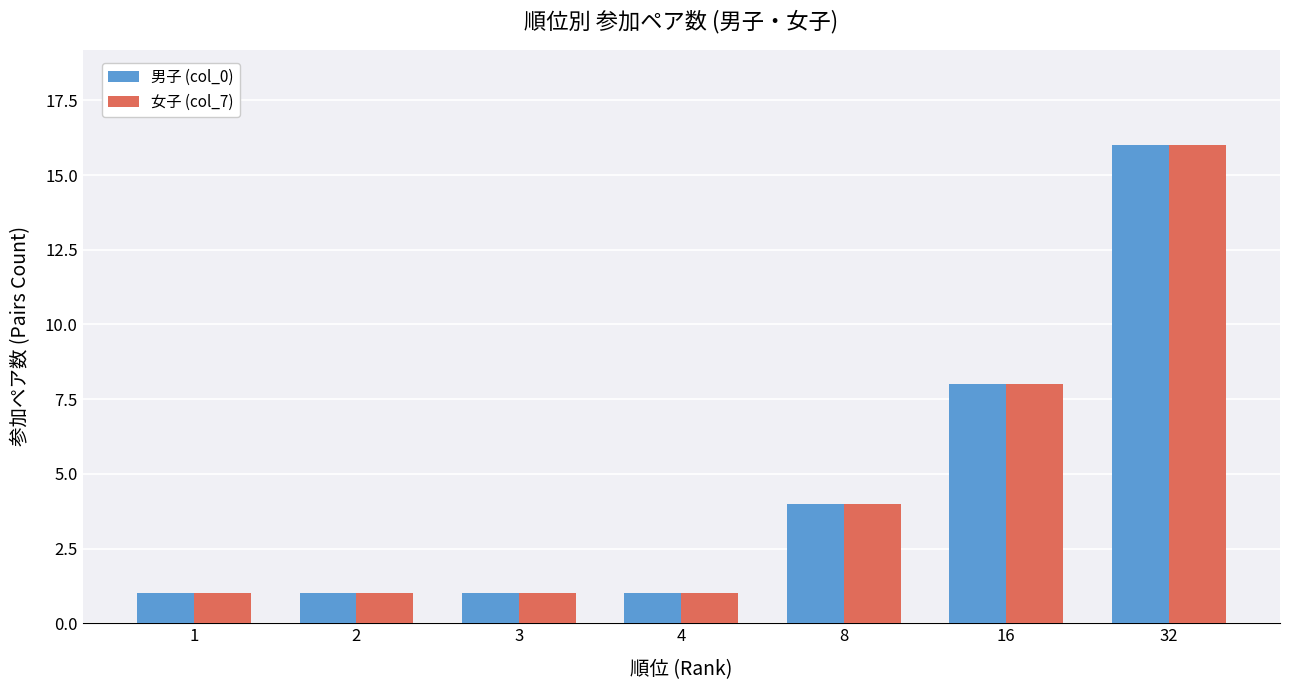

How many data points does each series have?

7